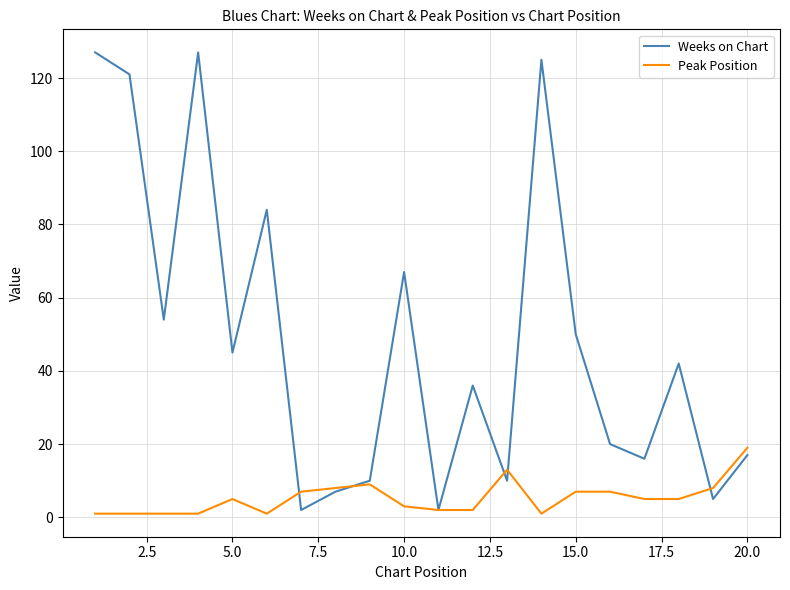

What are all the series names shown in the legend?

Weeks on Chart, Peak Position